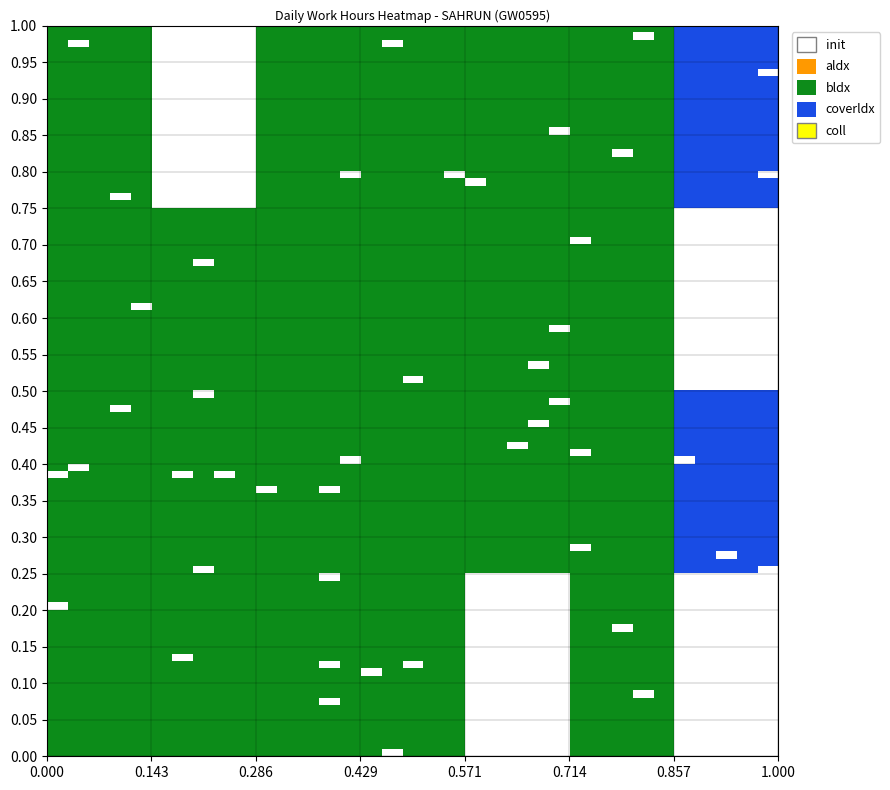

What is the sum of all values?

313.3